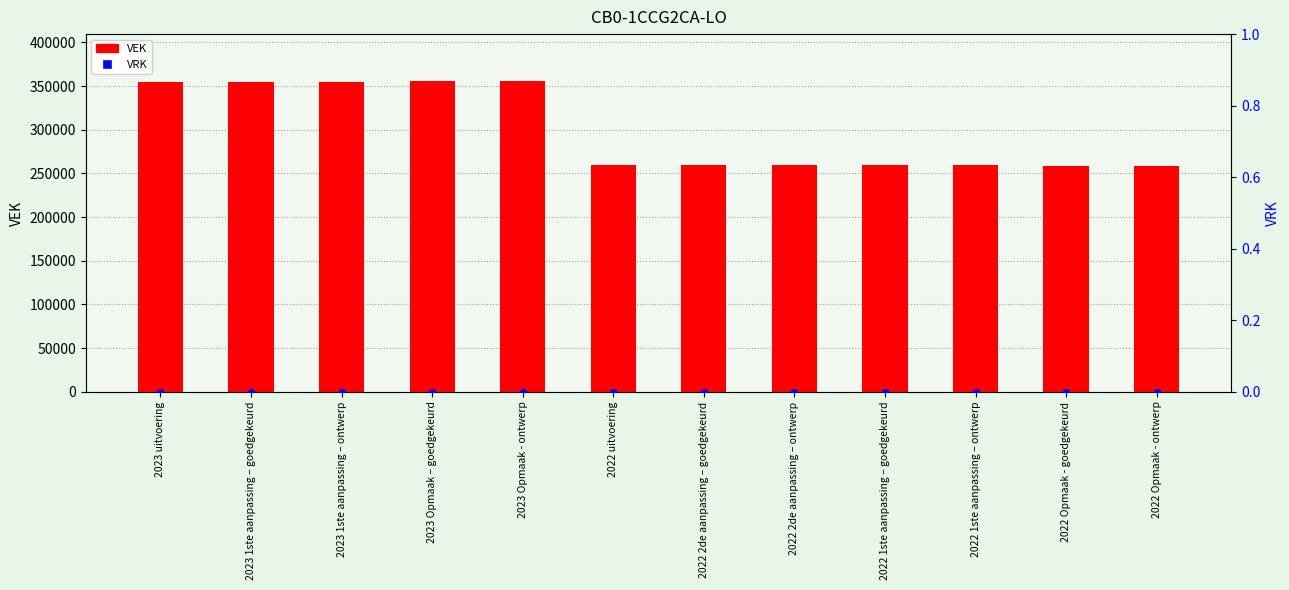

What is the total value across all series at 2022 1ste aanpassing – ontwerp?

260085